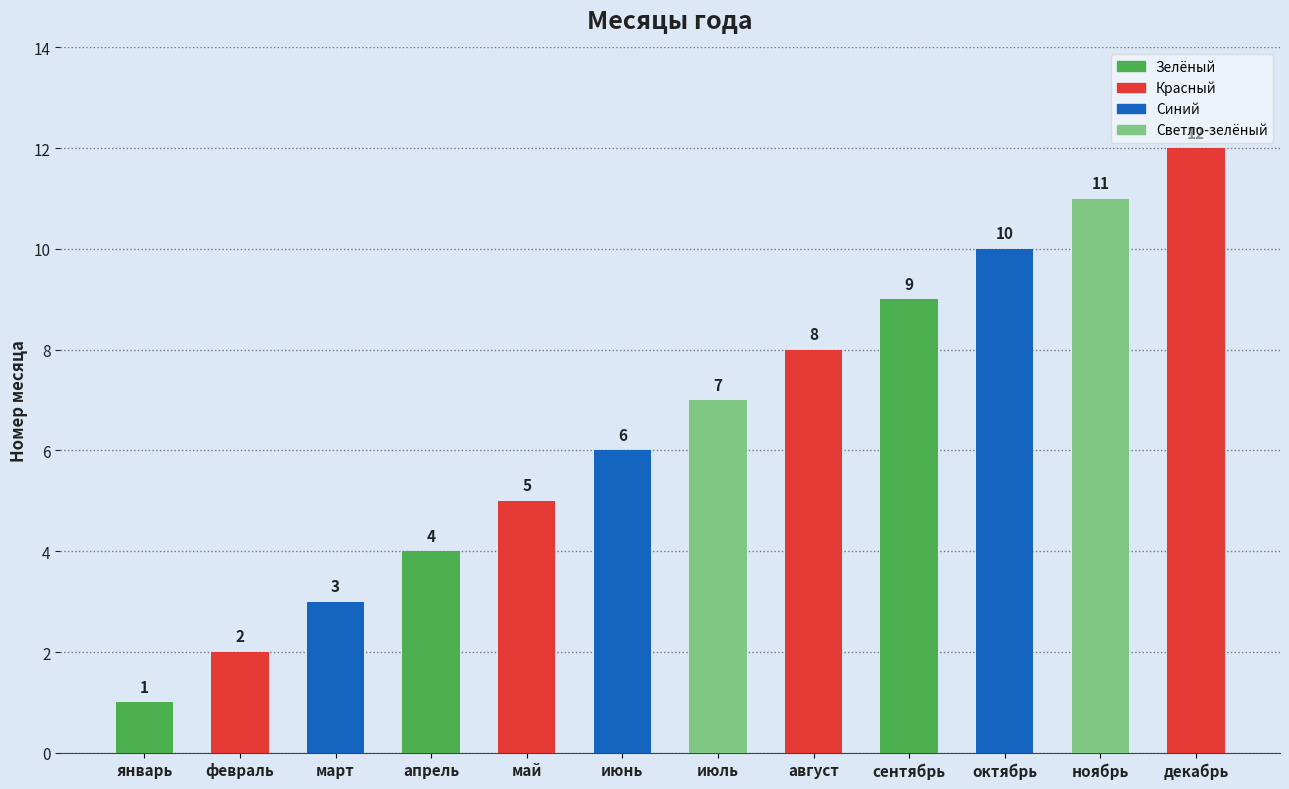

Rank the categories by value from highest to lowest.

декабрь, ноябрь, октябрь, сентябрь, август, июль, июнь, май, апрель, март, февраль, январь